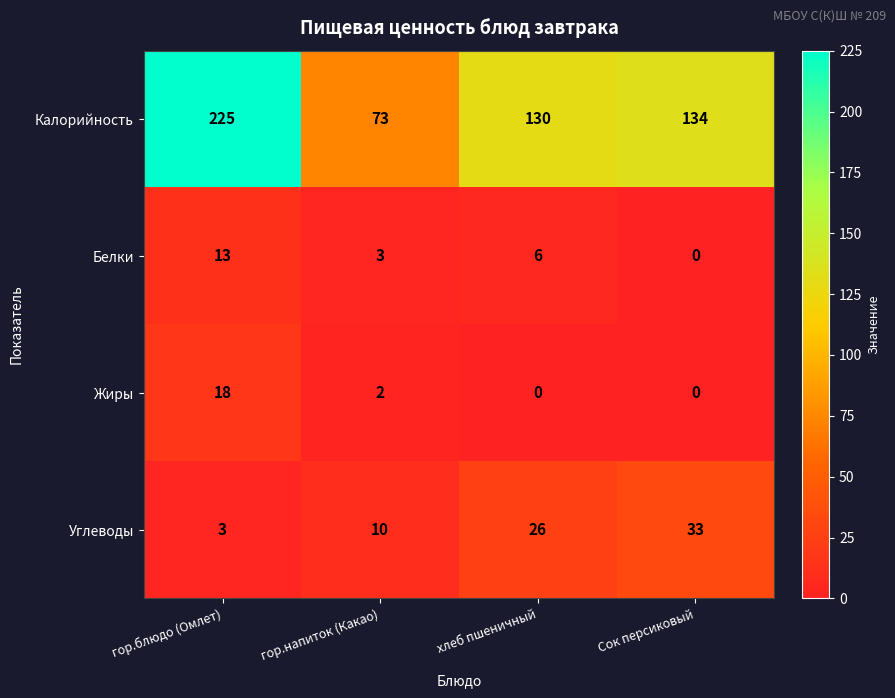

Reading left to right, what are all the values shown in this chart?

Калорийность: 225	73	130	134
Белки: 13	3	6	0
Жиры: 18	2	0	0
Углеводы: 3	10	26	33